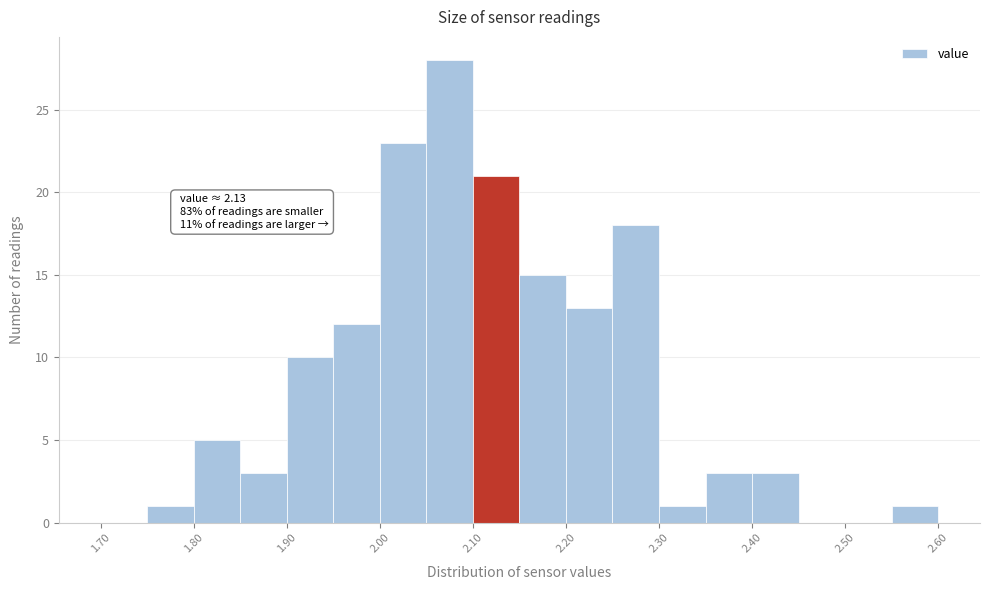

Over which range of the x-axis is the bar tallest?

2.05 to 2.10